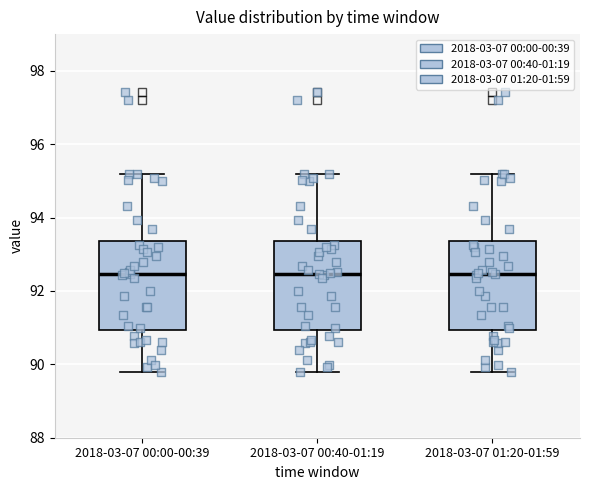

Reading left to right, read every box against the y-axis: the position of its median line, the range the box covers, and the ends of its whiskers. The values are not printed on the chart, so give them approximately, as read against the axis.

2018-03-07 00:00-00:39: median 92.4, box 91.0 to 93.4, whiskers 89.8 to 95.2
2018-03-07 00:40-01:19: median 92.4, box 91.0 to 93.4, whiskers 89.8 to 95.2
2018-03-07 01:20-01:59: median 92.4, box 91.0 to 93.4, whiskers 89.8 to 95.2